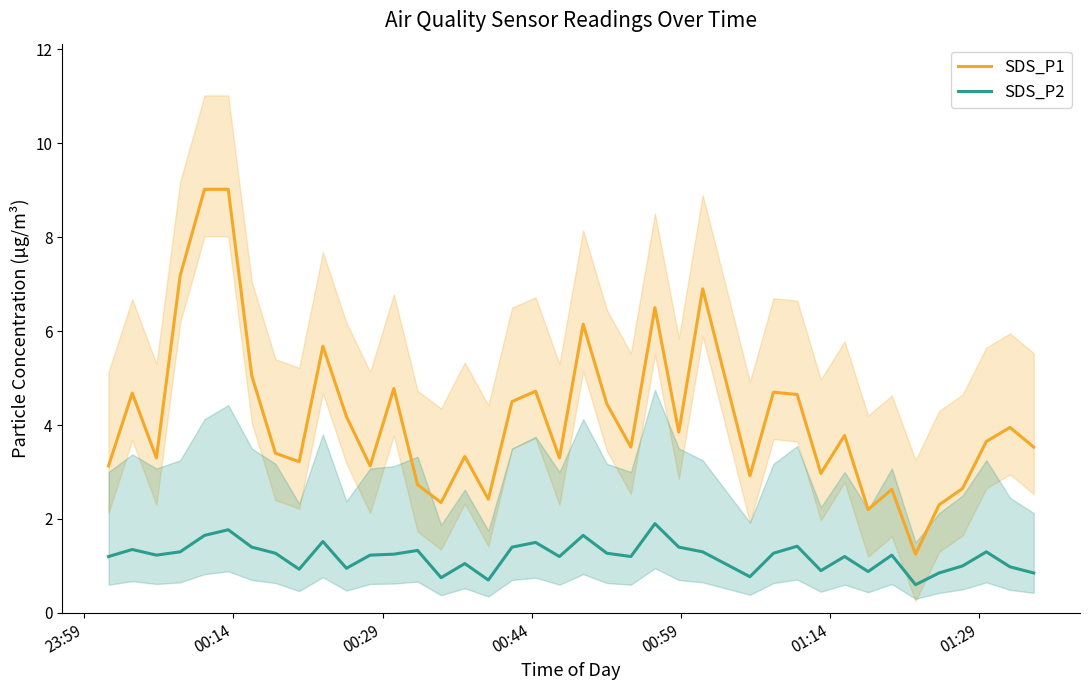

Does the chart have visible grid lines?

No